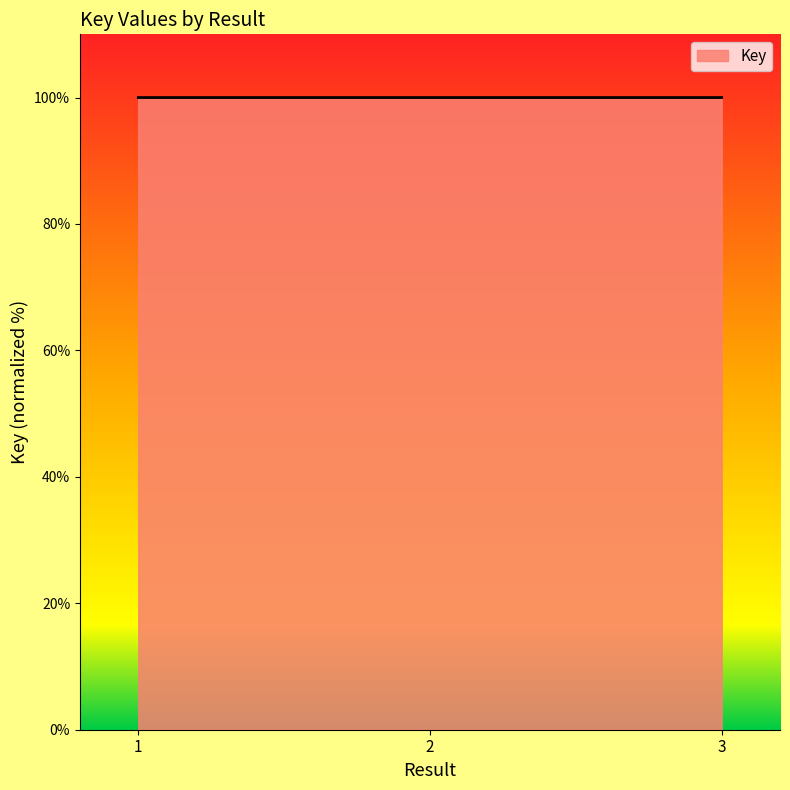

What is the greatest value displayed?

100.0